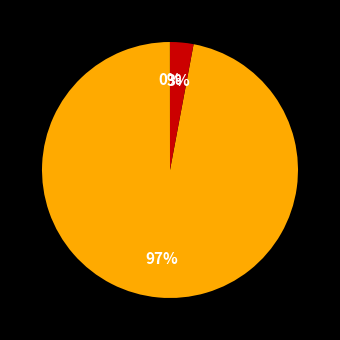

To the nearest percent, what is the difference between the largest and smallest slice percentages?

97%